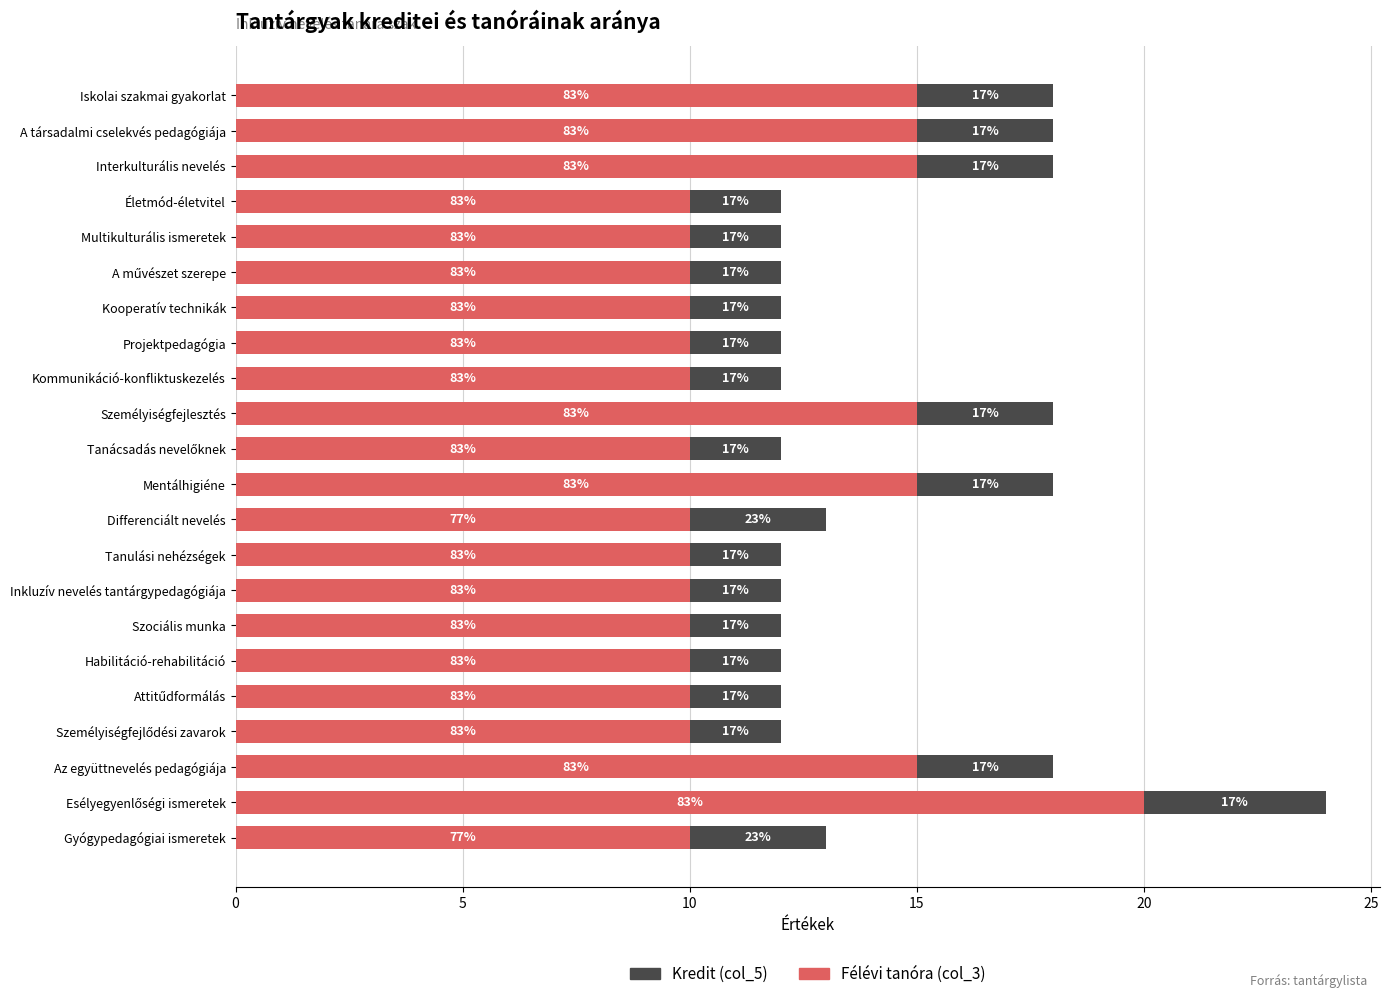

What are all the series names shown in the legend?

Kredit (col_5), Félévi tanóra (col_3)